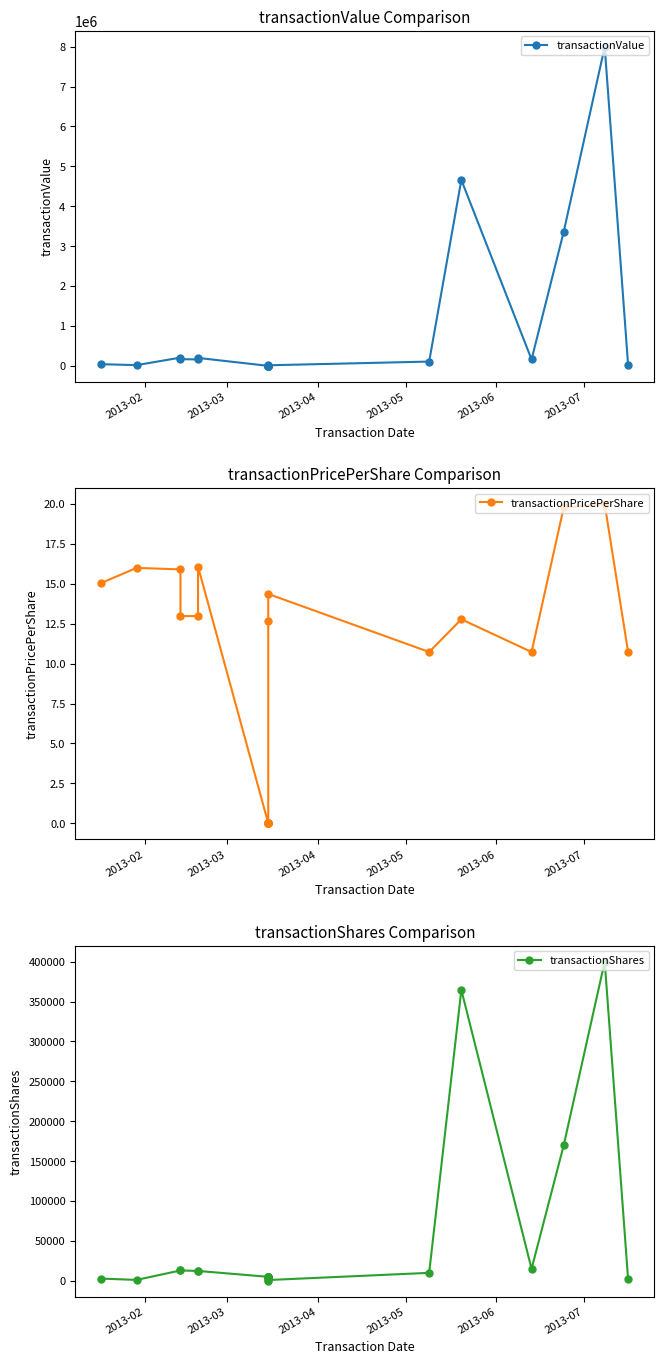

What is the difference between the maximum and second lowest values in the transactionPricePerShare series?

20.0